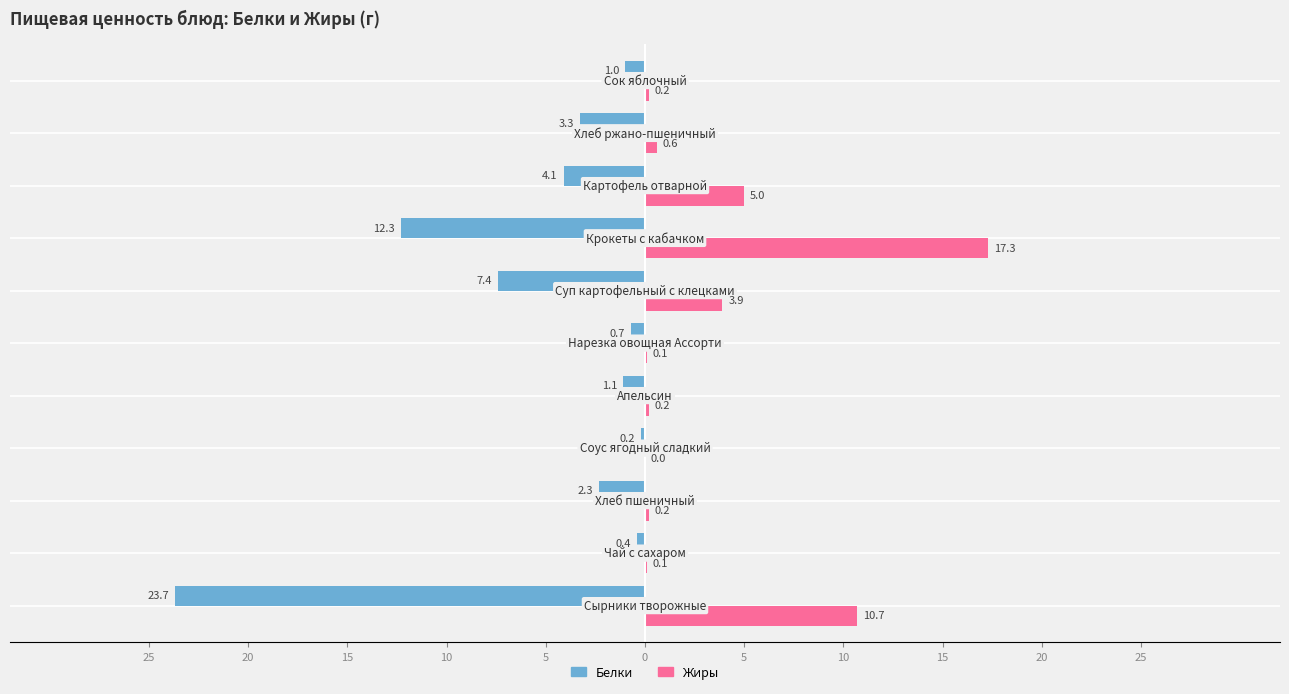

What are all the series names shown in the legend?

Белки, Жиры